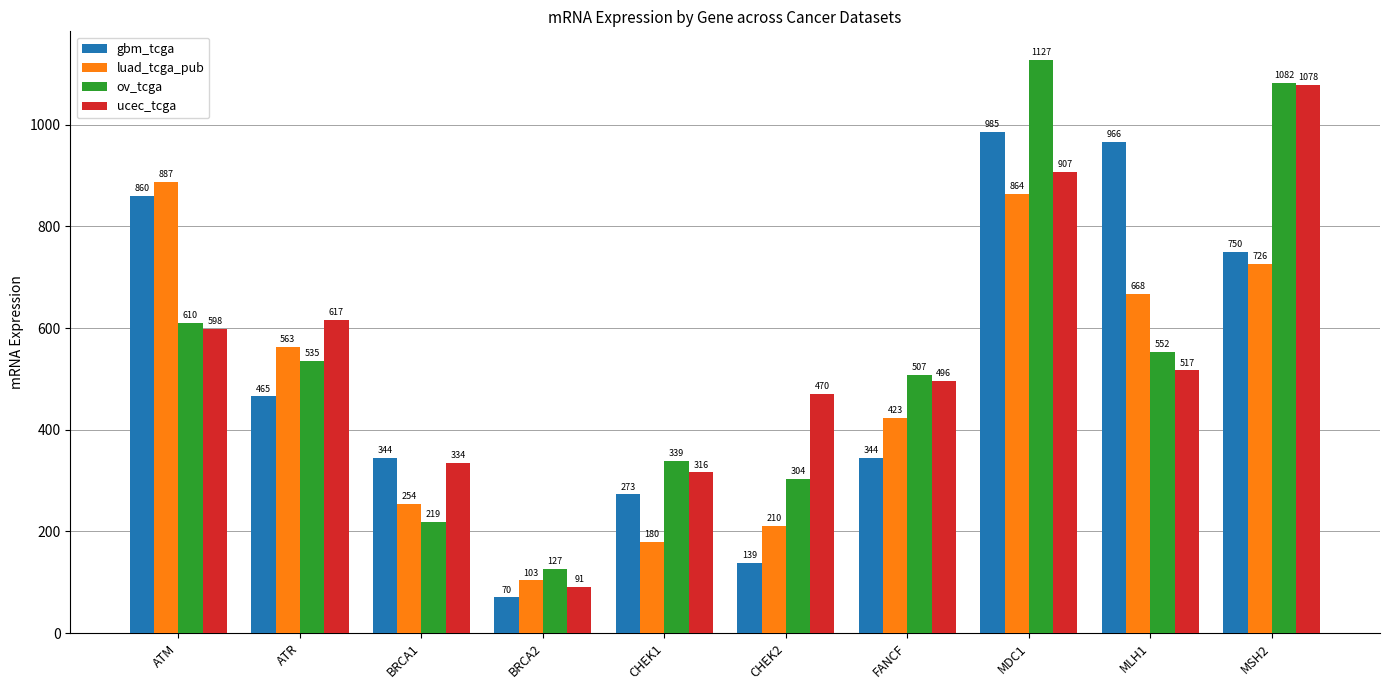

Which series has the widest spread of values?

ov_tcga